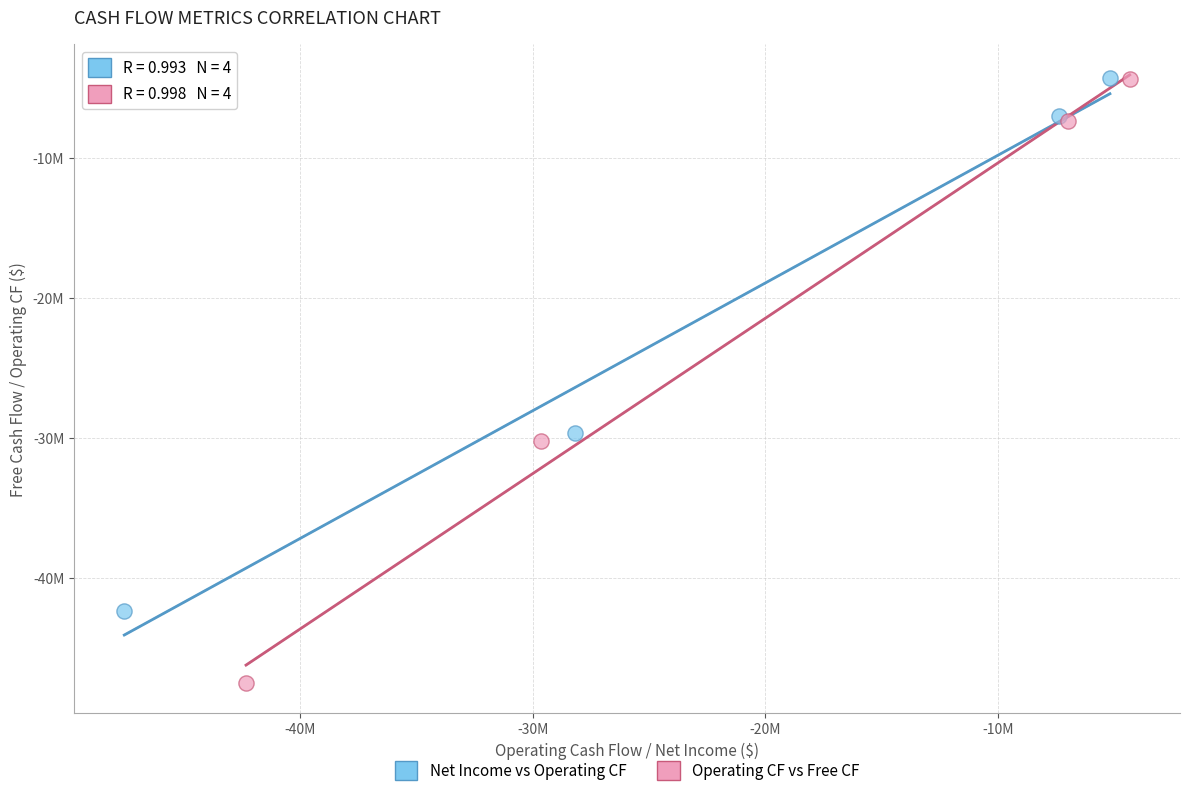

What are all the series names shown in the legend?

Net Income vs Operating CF, Operating CF vs Free CF